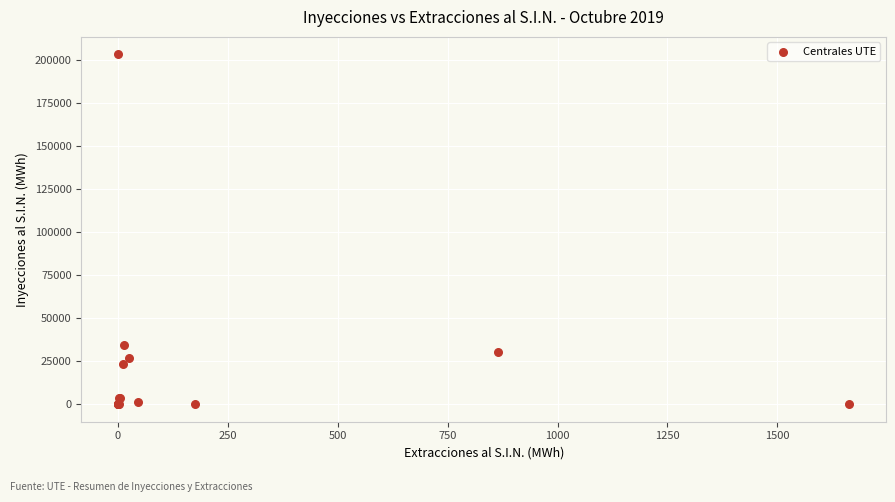

What Y value in the scatter plot is closest to 101612?

34275.5